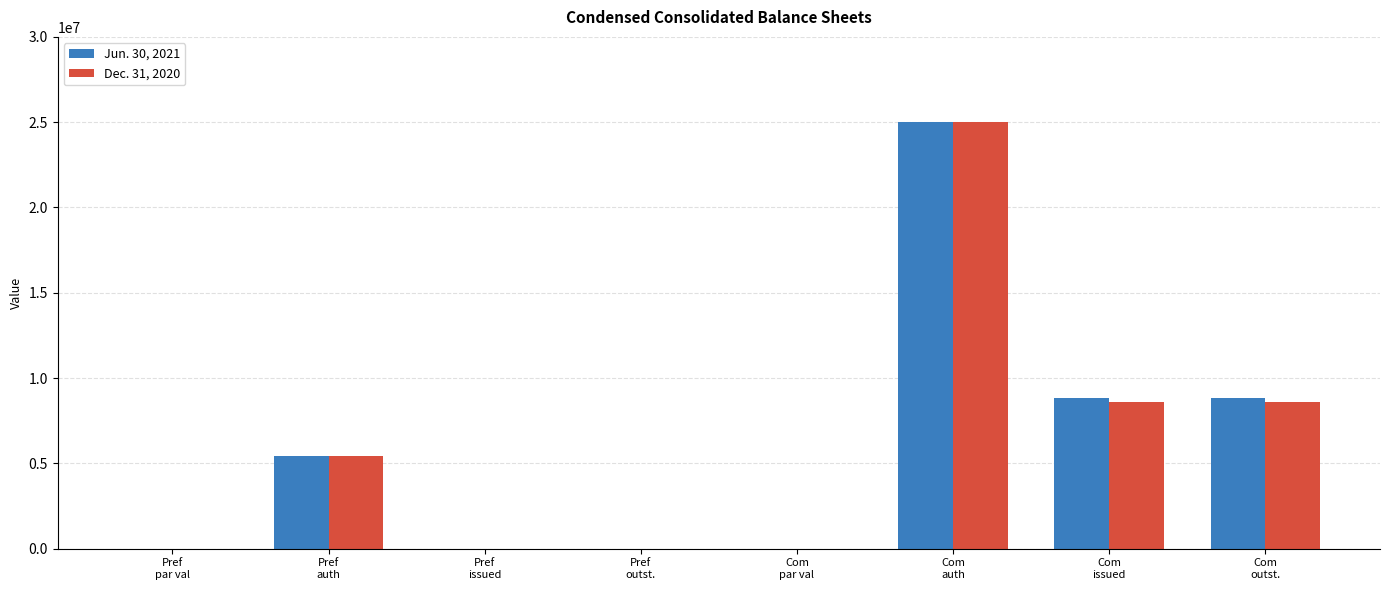

How many data points does each series have?

8